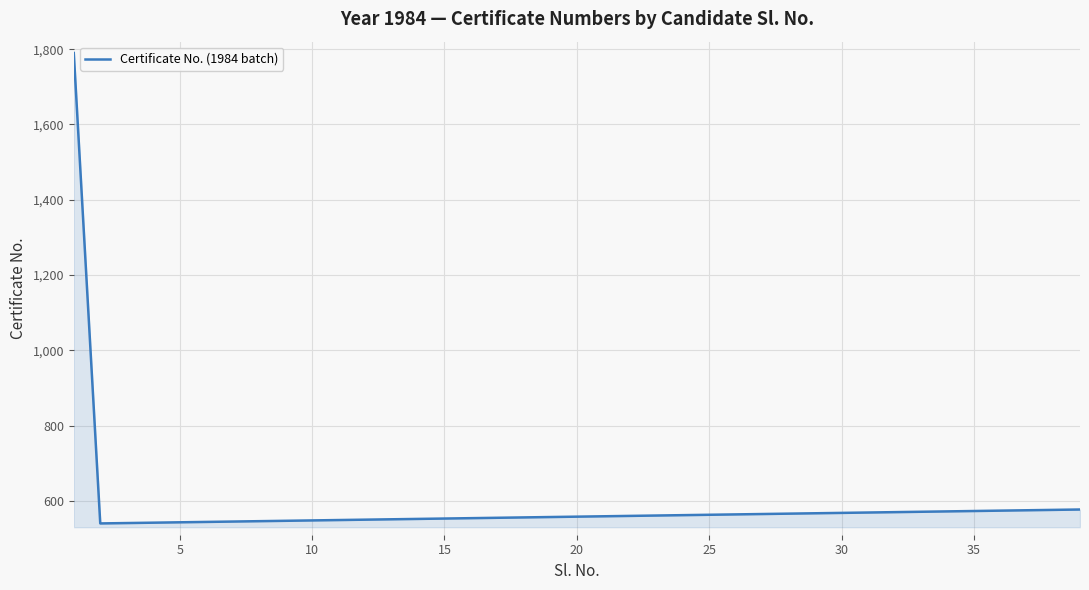

What is the minimum value shown in the chart?

540